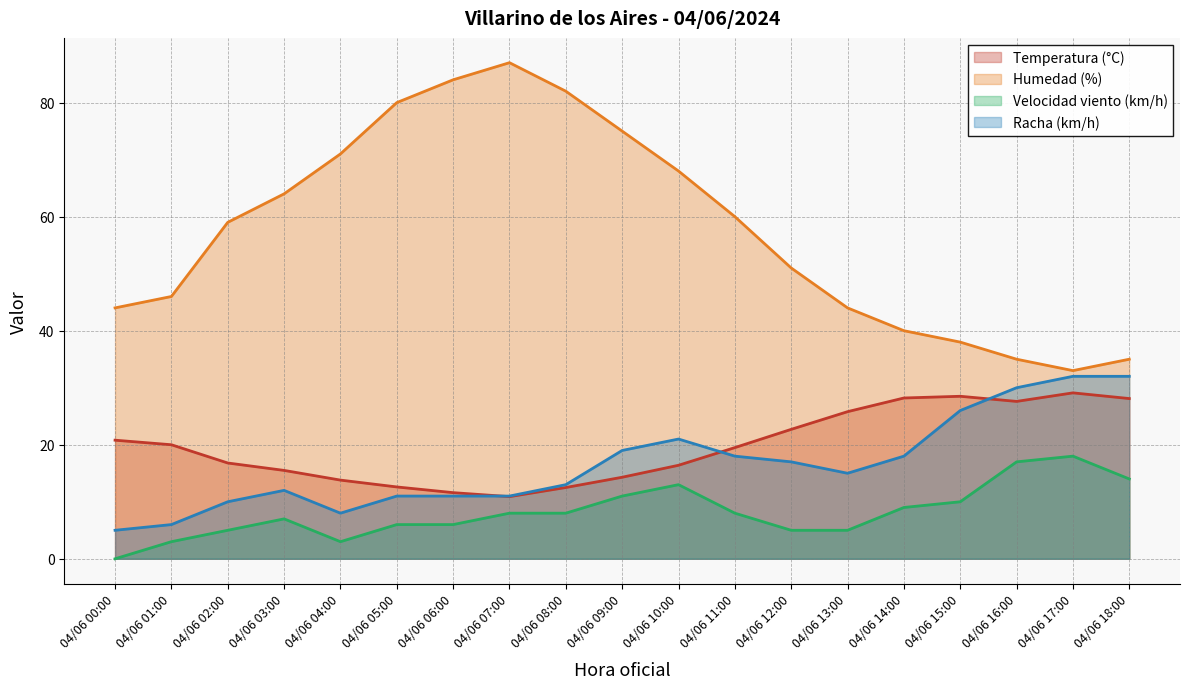

Count the number of data series in this chart.

4